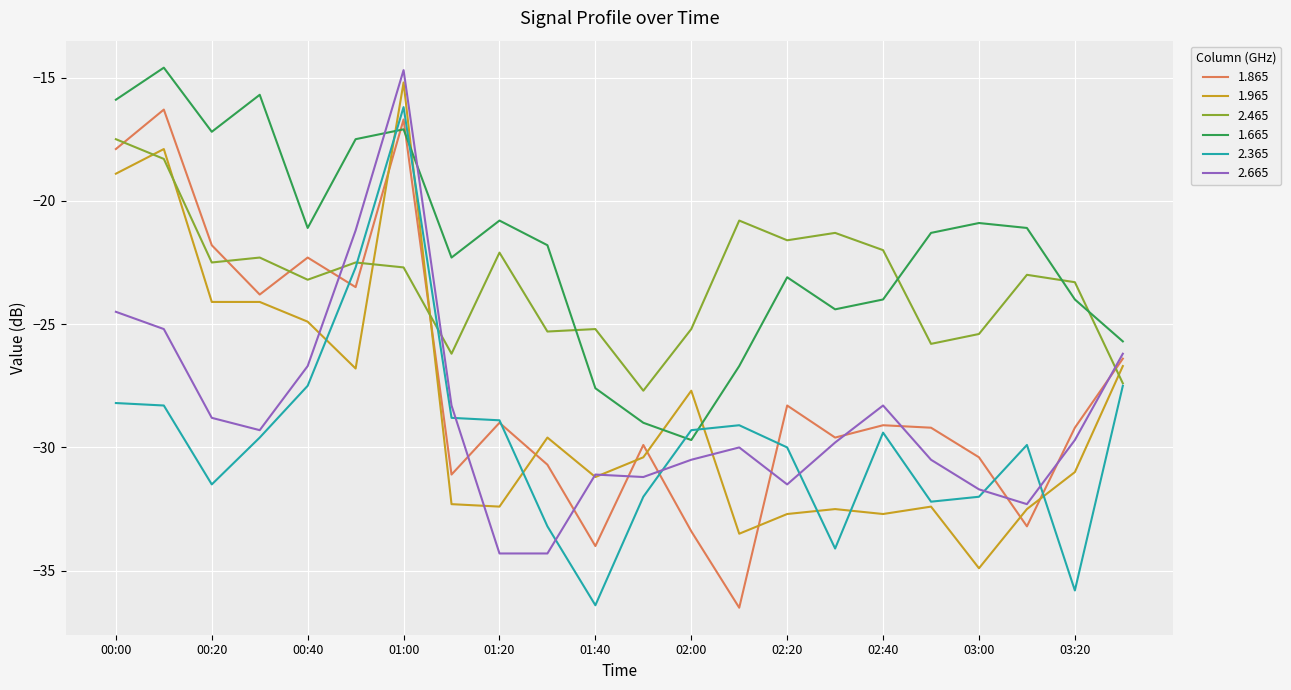

What is the maximum value shown in the chart?

-14.6